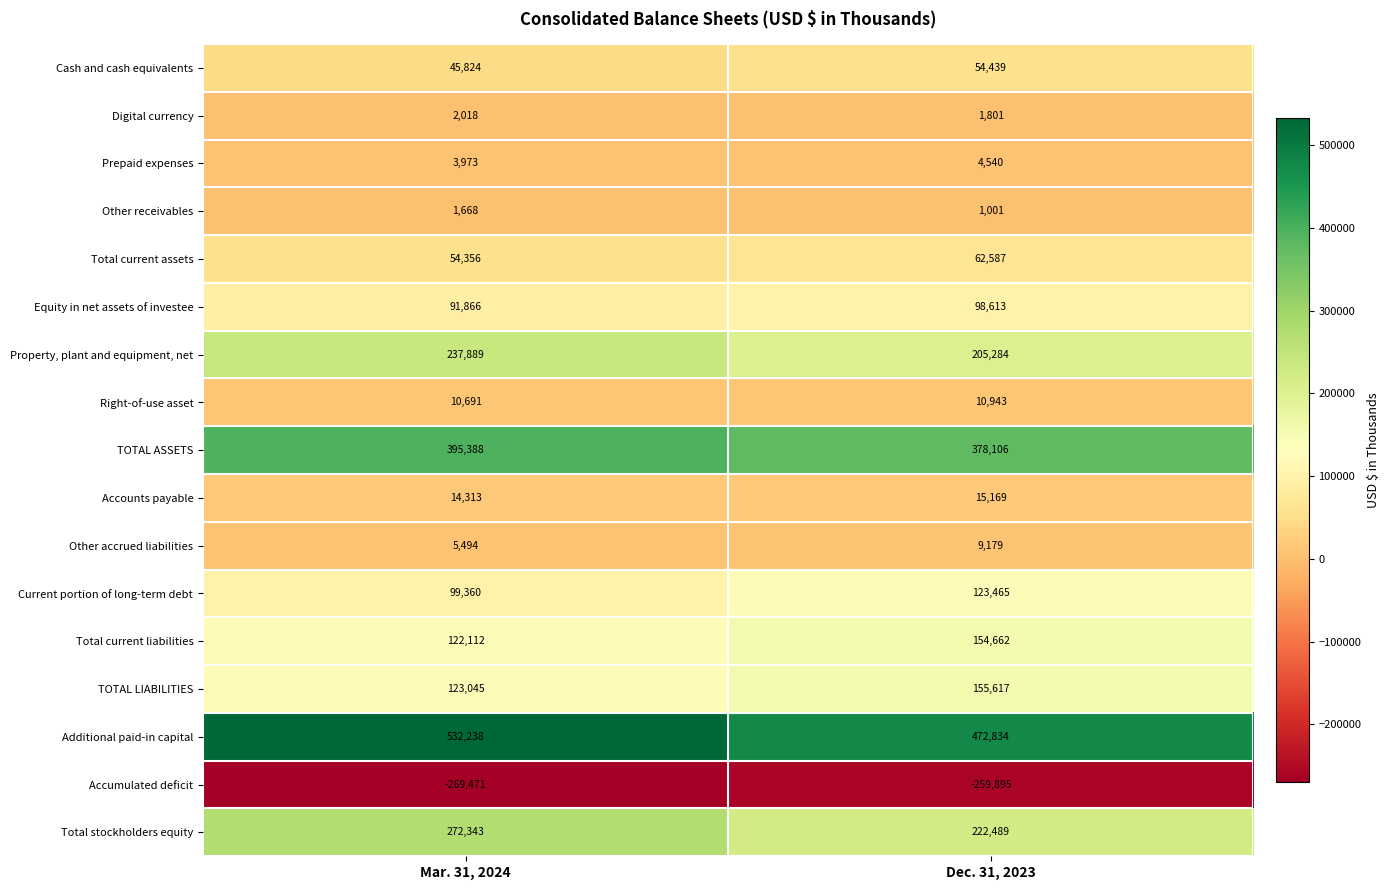

The Equity in net assets of investee series shows 170794 at Dec. 31, 2023. True or false?

False